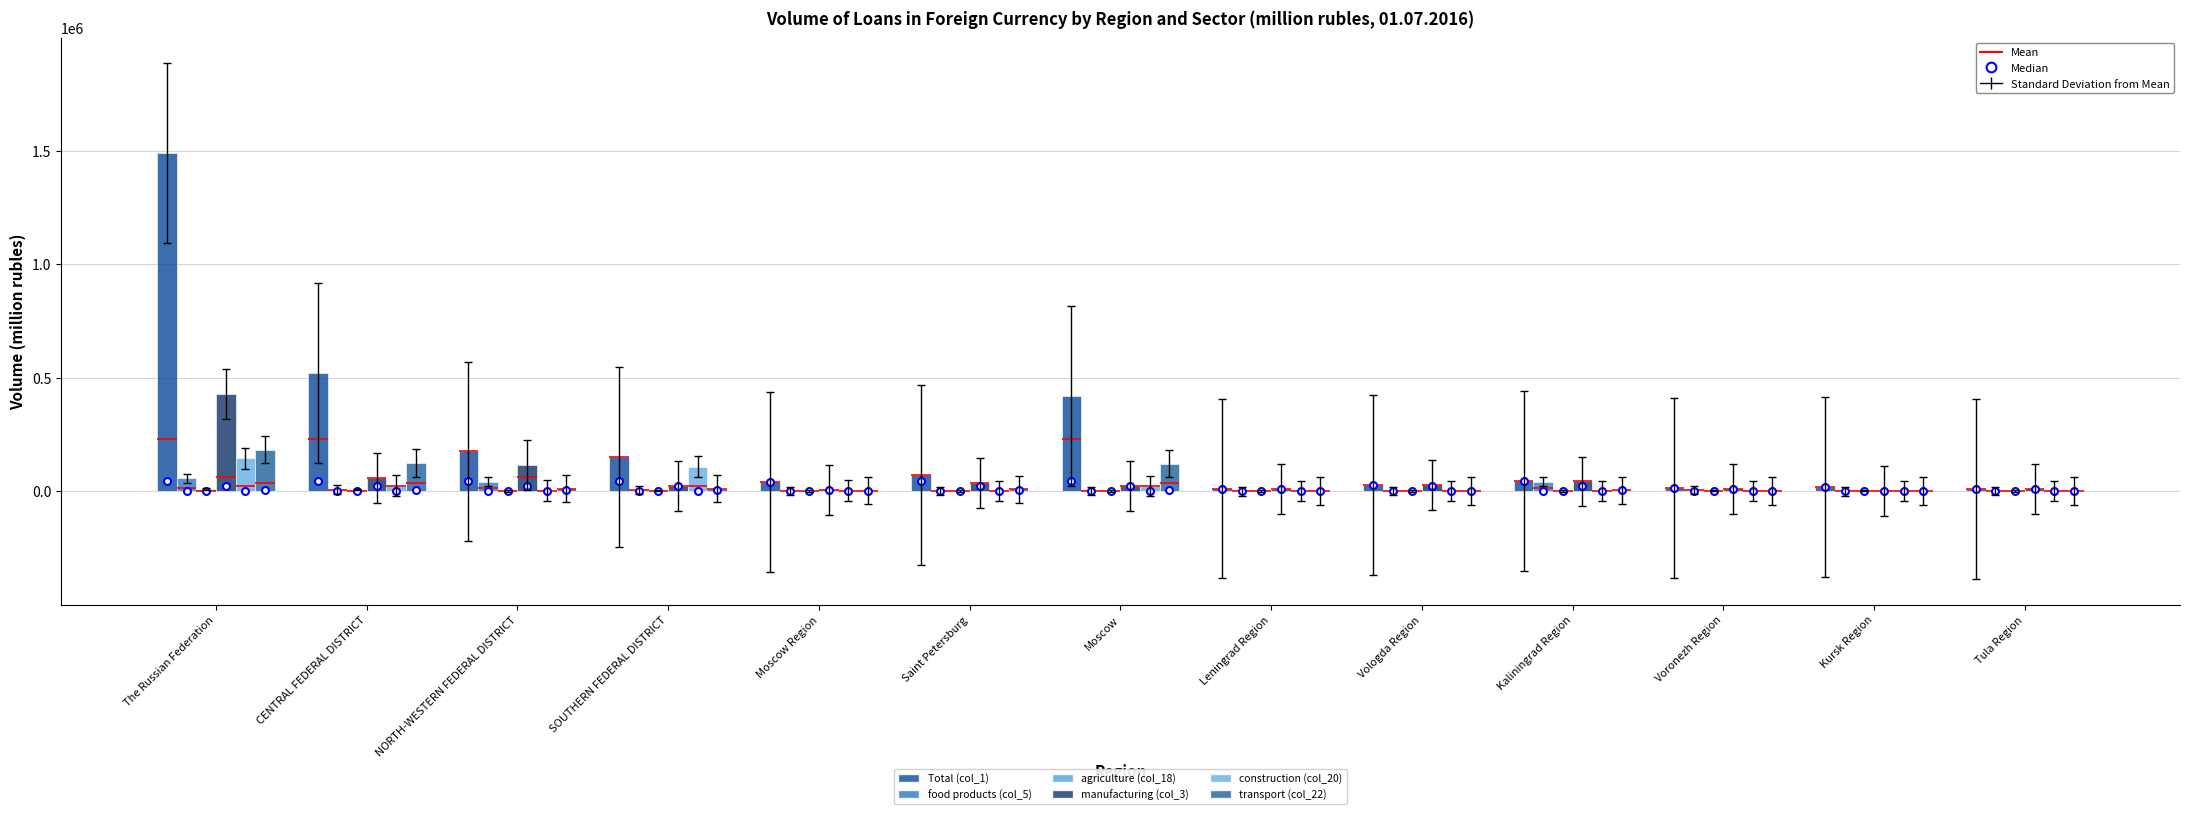

At how many categories does at least one series exceed 151240?

4